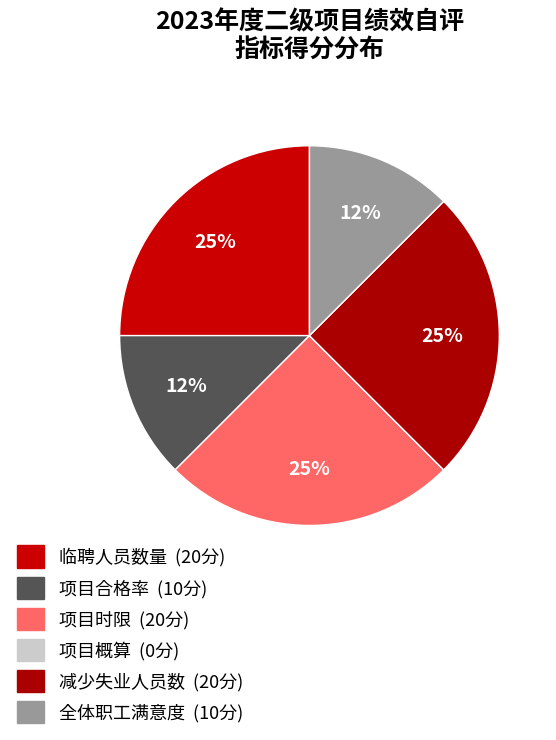

To the nearest percent, what is the difference between the 项目概算 and 临聘人员数量 slice percentages?

25%